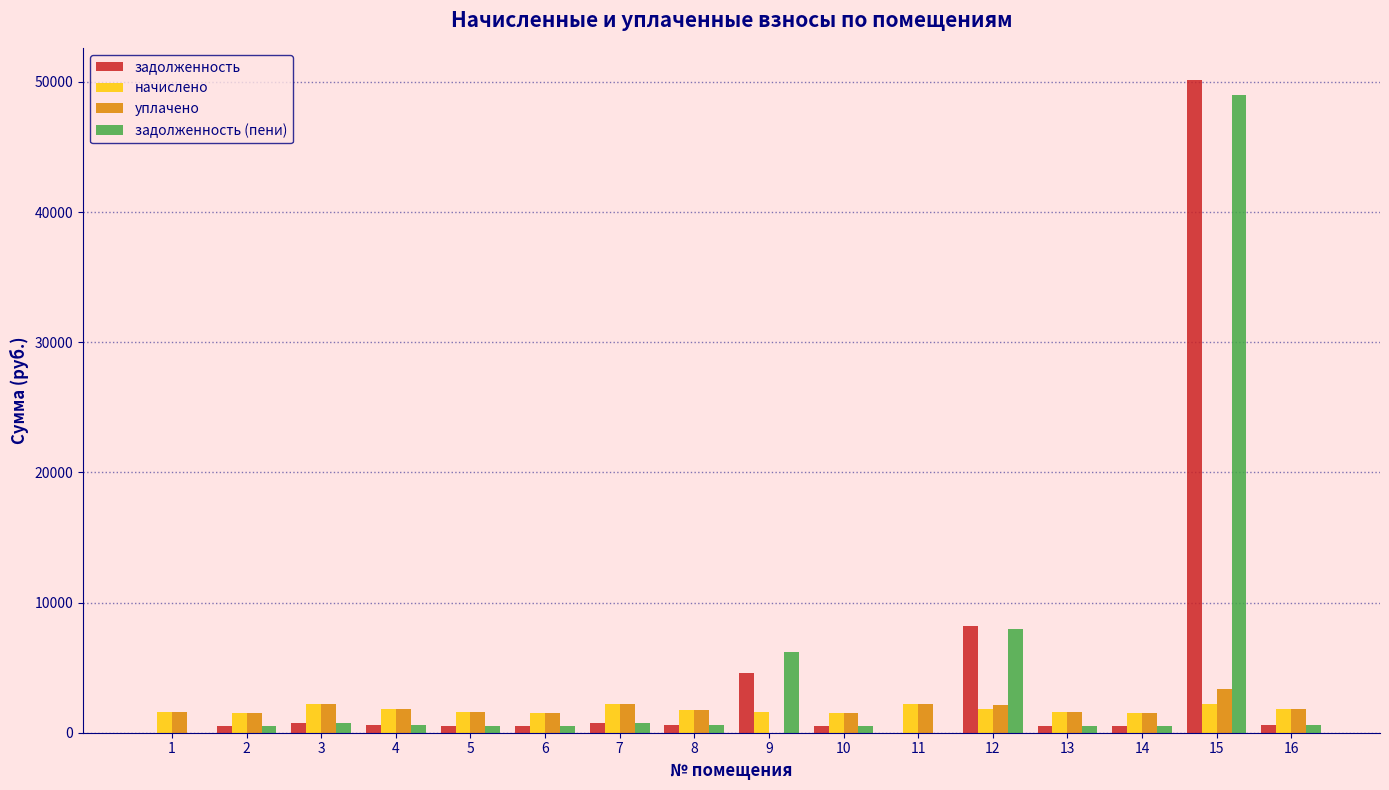

True or false: задолженность (пени) has a value of 492.8 at 14.

True